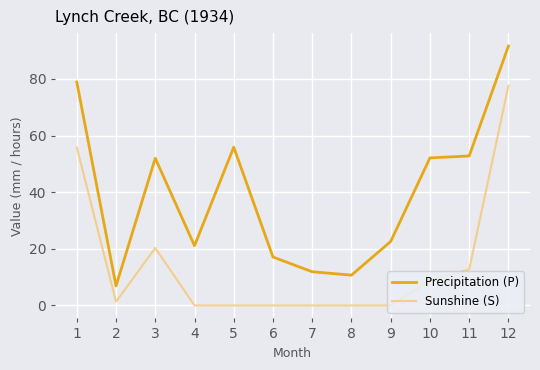

True or false: Sunshine (S) and Precipitation (P) intersect in this chart.

False